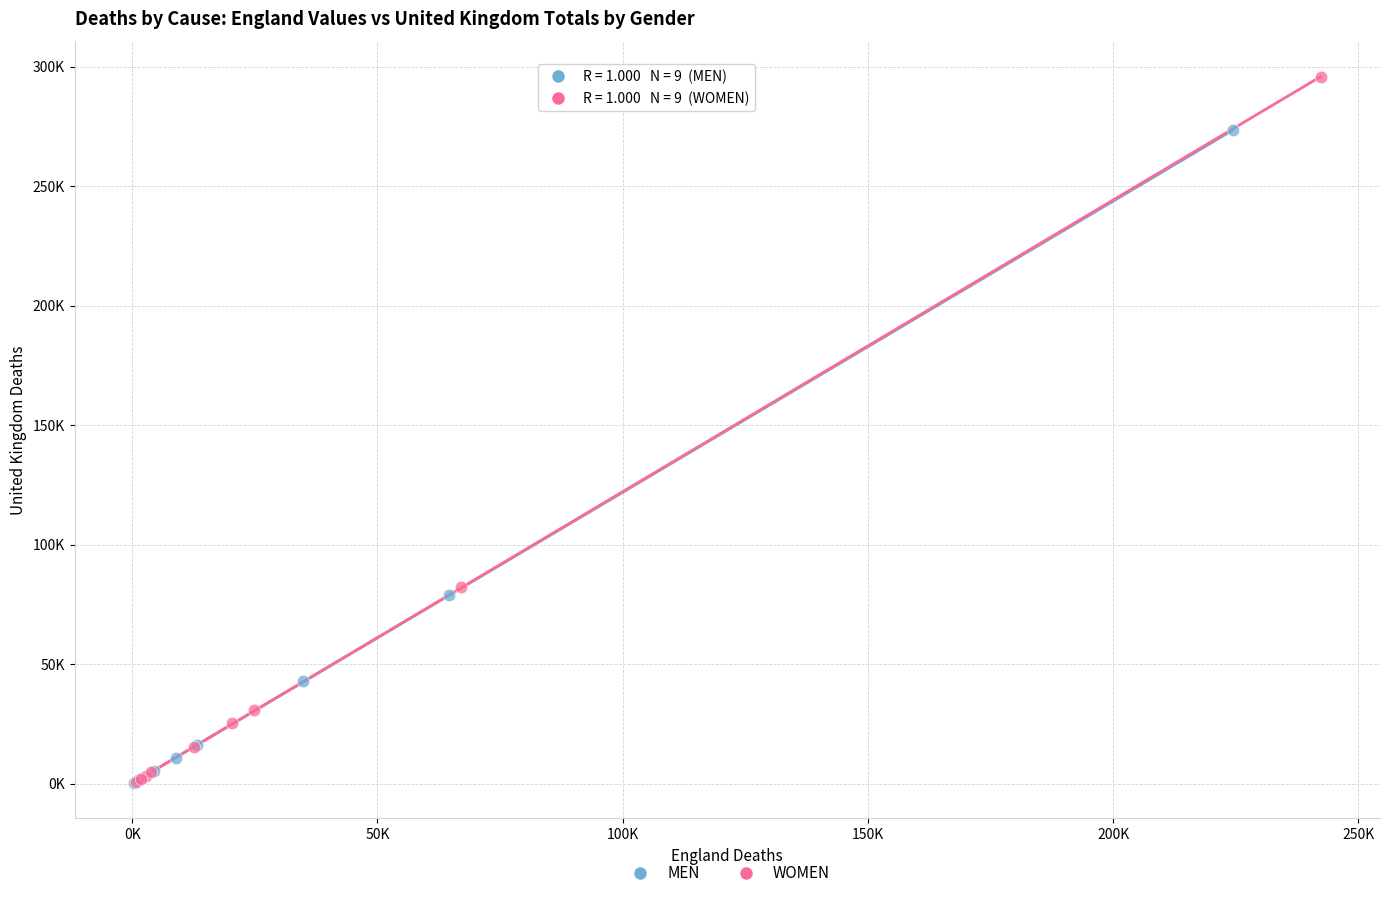

Which series reaches the maximum Y coordinate?

WOMEN